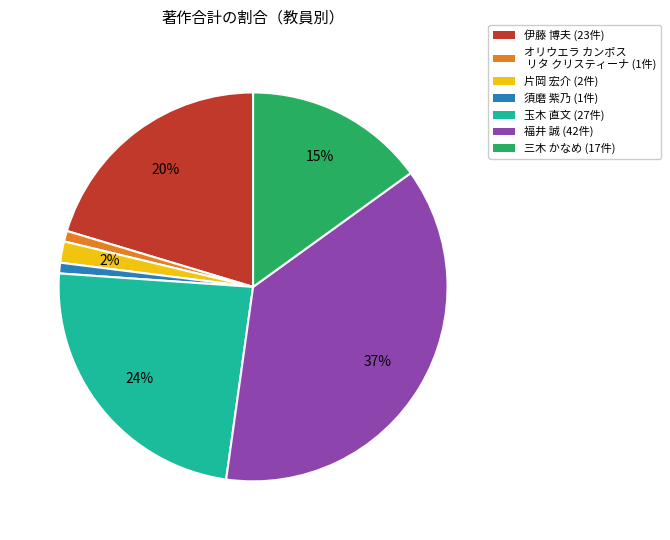

Does 福井 誠 represent more than half of the total?

No